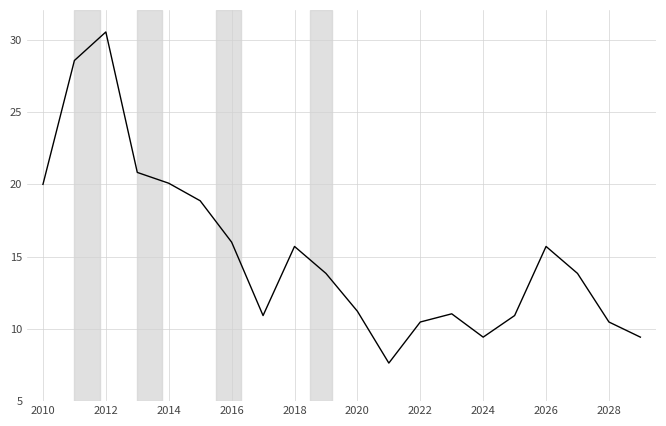

What is the difference between the maximum and minimum values?

22.9